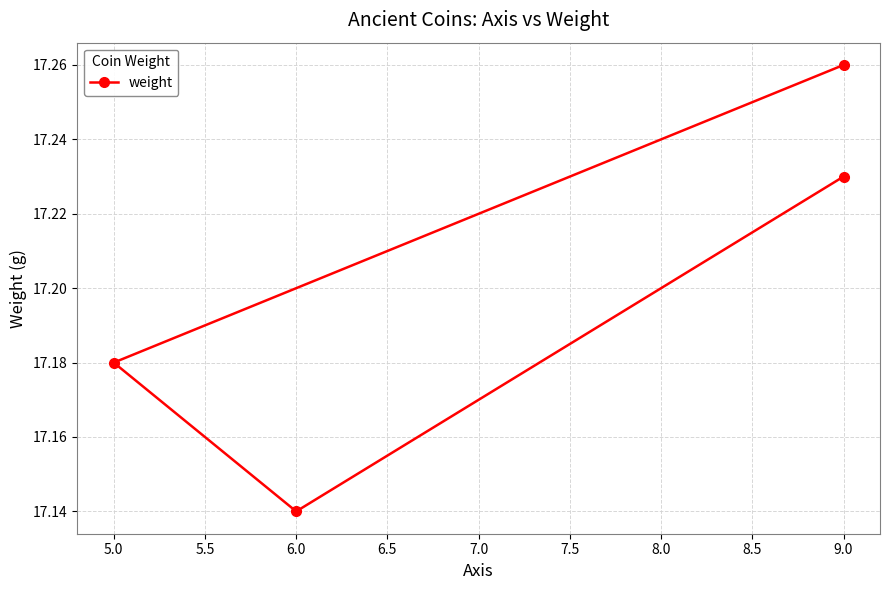

What is the maximum value shown in the chart?

17.3